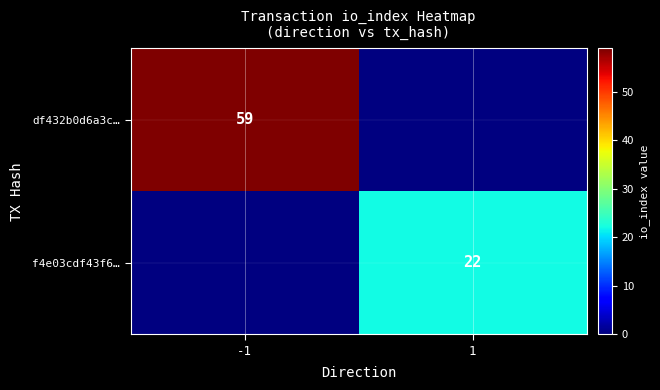

The value of f4e03cdf43f6… at 1 is 22. True or false?

True